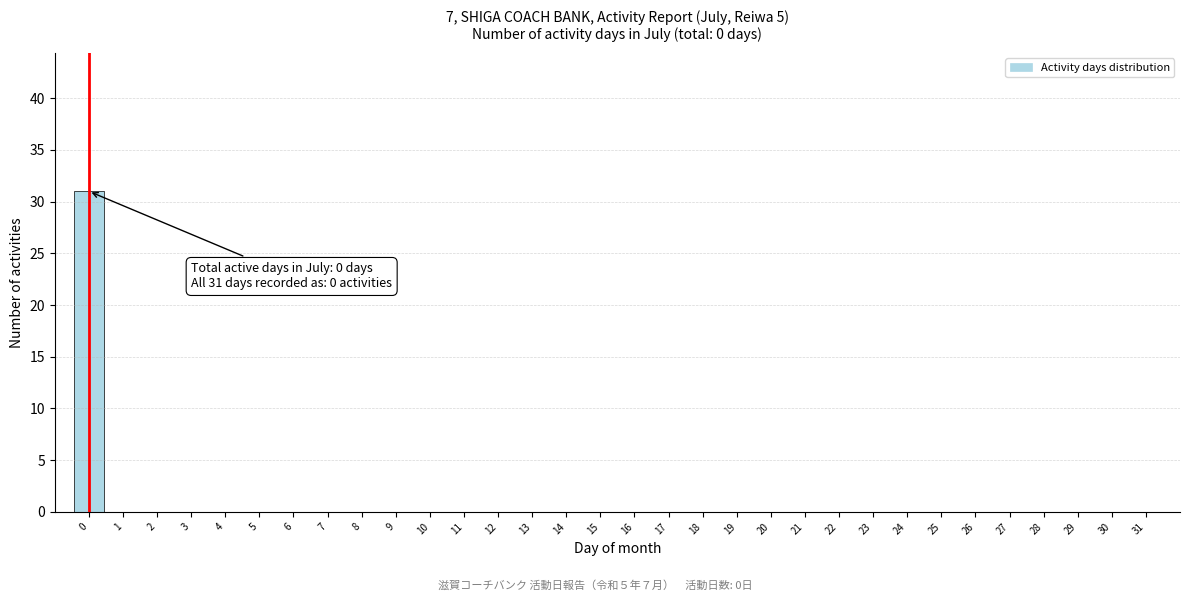

Is it true that the value at 11 is 0?

True